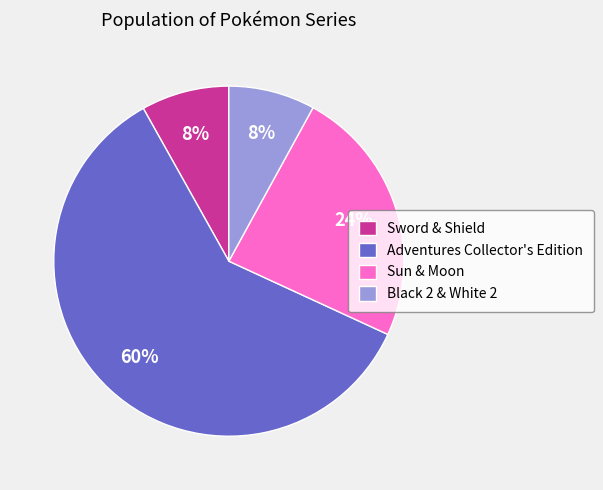

Which slice is the largest?

Adventures Collector's Edition